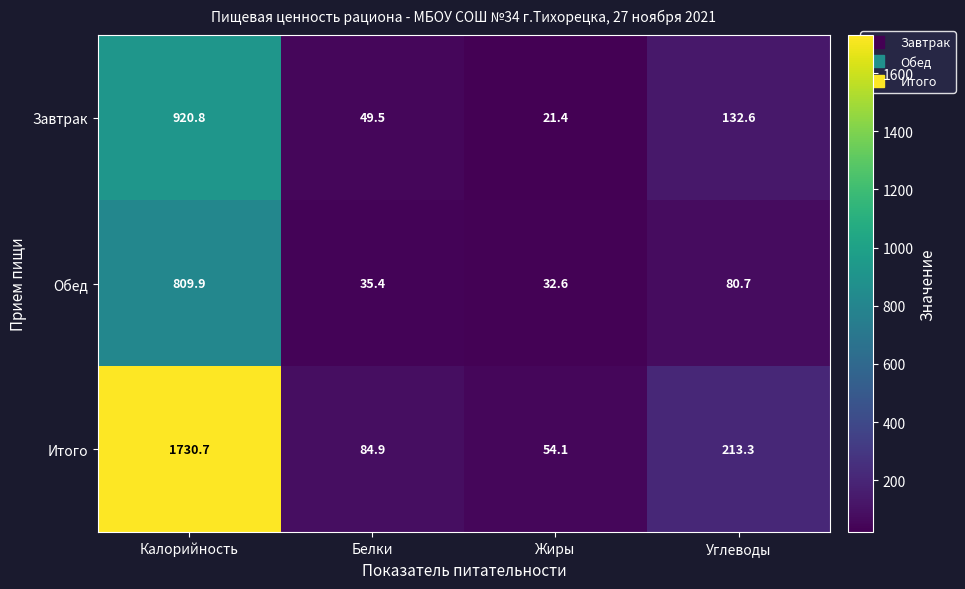

How many categories are shown in the chart?

4